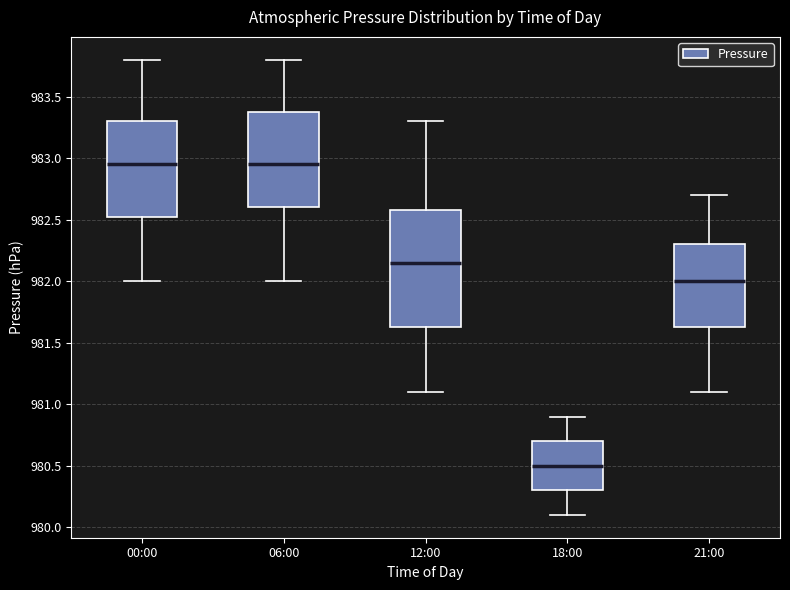

Which box is the tallest, from its lower edge to its upper edge?

12:00